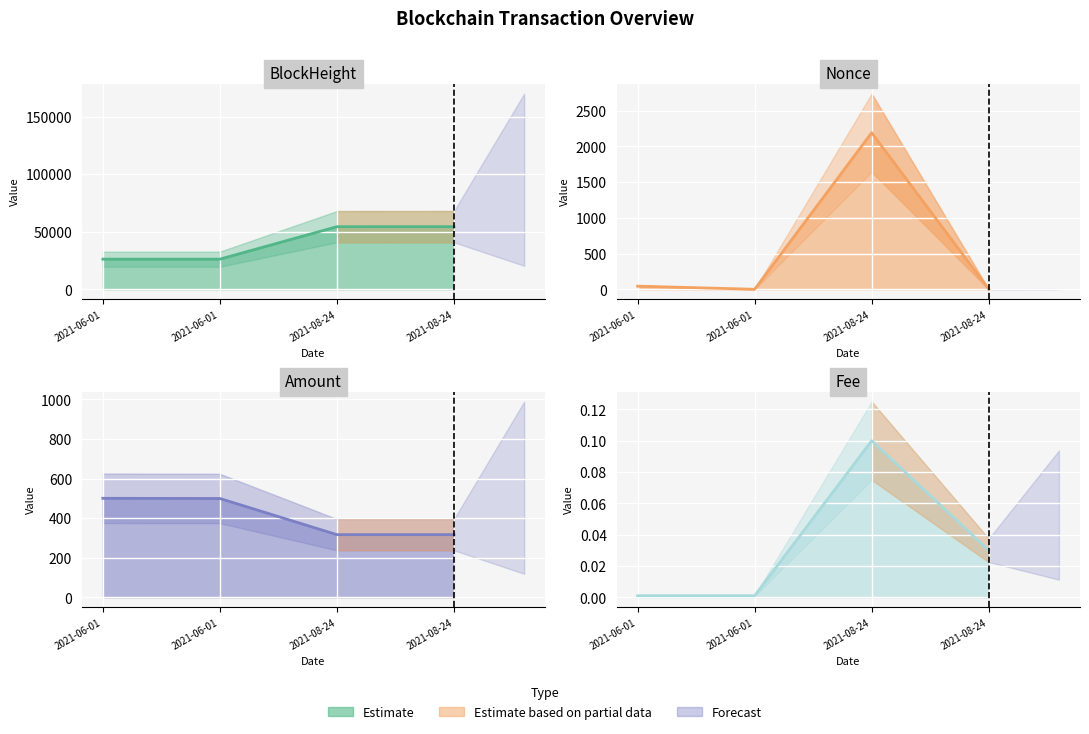

What is the sum of all Amount values?

1631.7